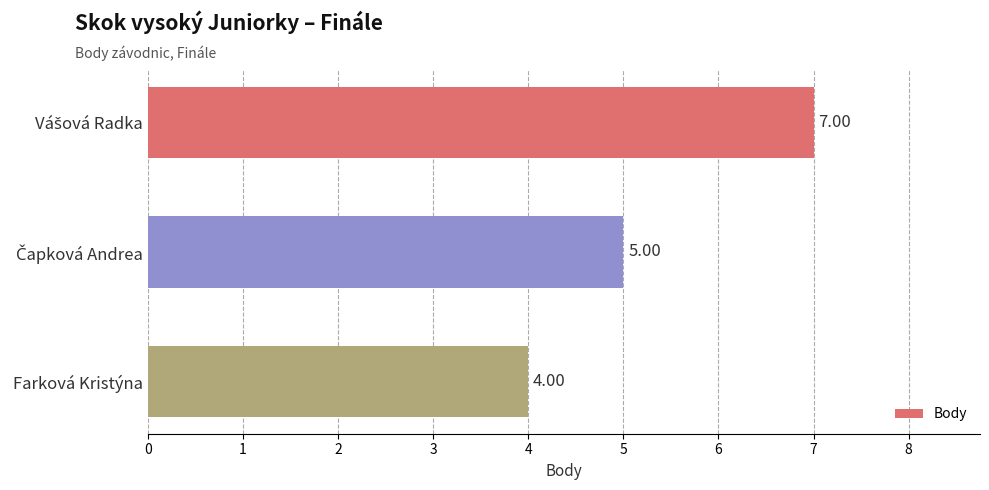

What is the sum of all values?

16